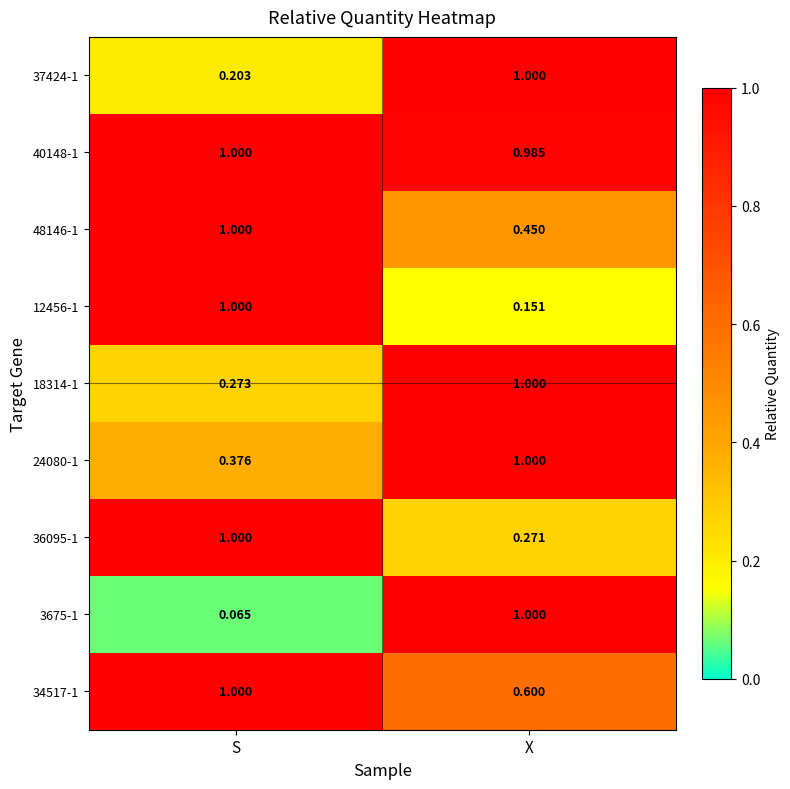

Where is 18314-1 nearest to the value 0?

S